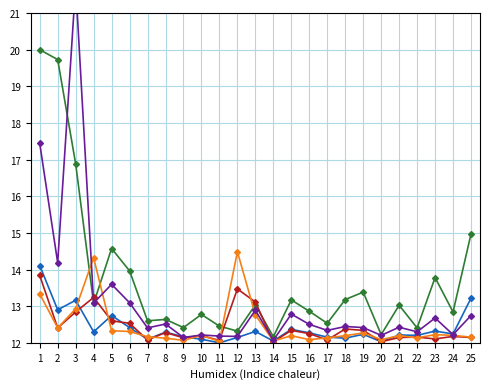

What is the sum of the Reutlingen values at 21 and 18?

24.9